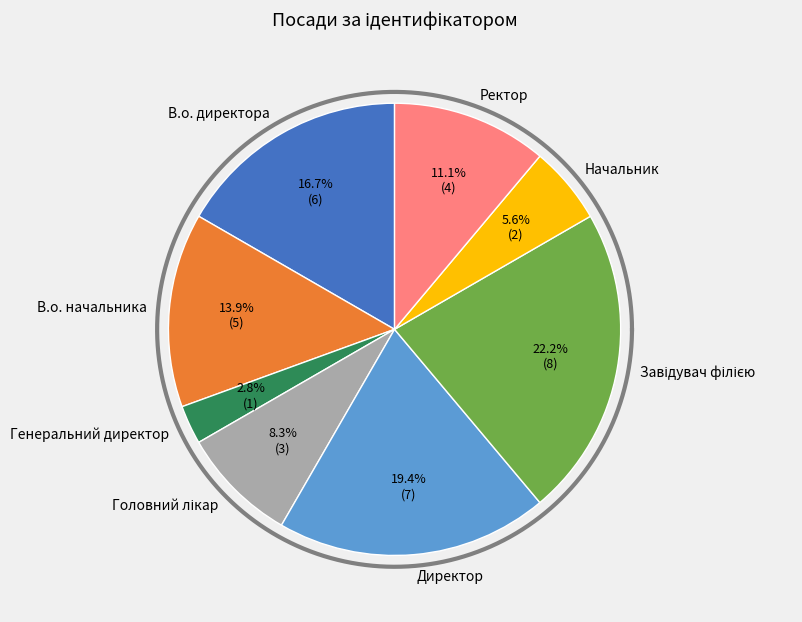

Which has a higher value, Ректор or Директор?

Директор